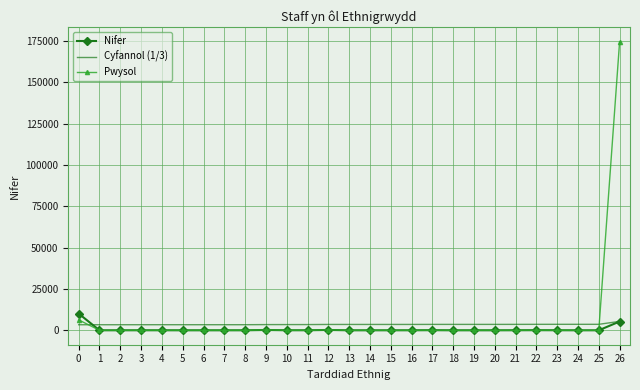

True or false: Cyfannol (1/3) and Nifer cross at least once.

True